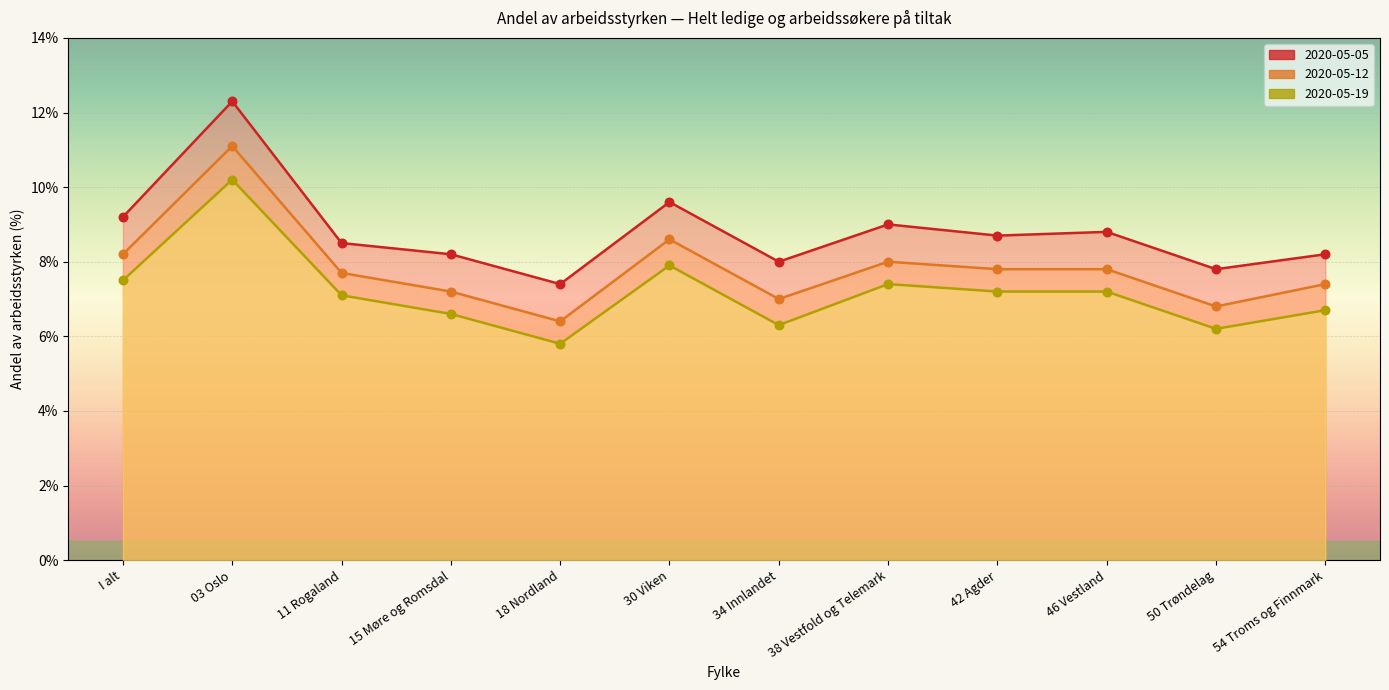

What is the total value across all series at 50 Trøndelag?

20.8